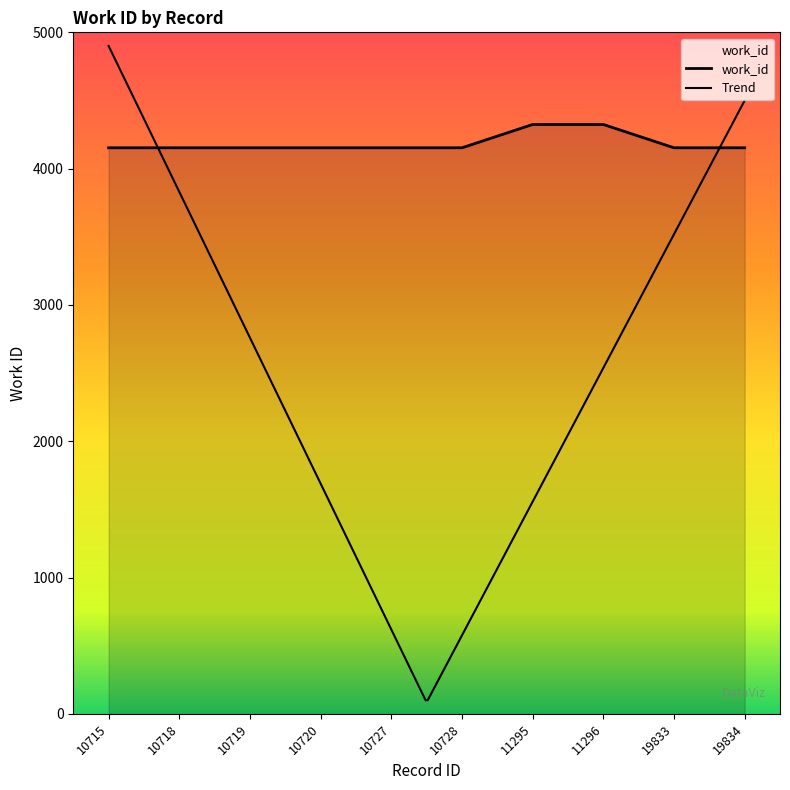

List the labels in order of value, smallest first.

10715, 10718, 10719, 10720, 10727, 10728, 19833, 19834, 11295, 11296